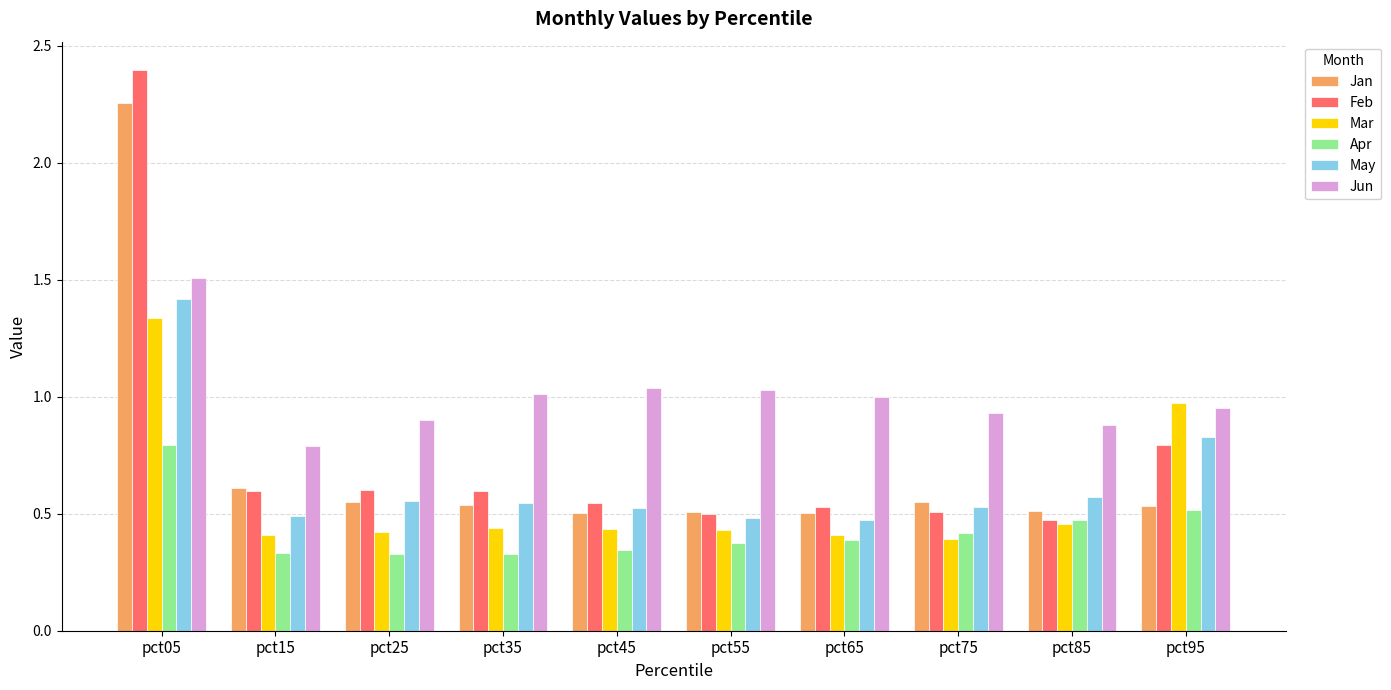

True or false: May has a value of 0.5 at pct35.

True